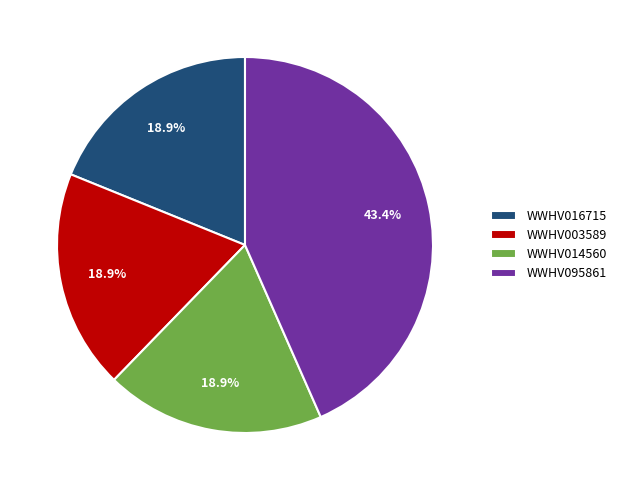

True or false: WWHV095861 accounts for 43% of the total.

True